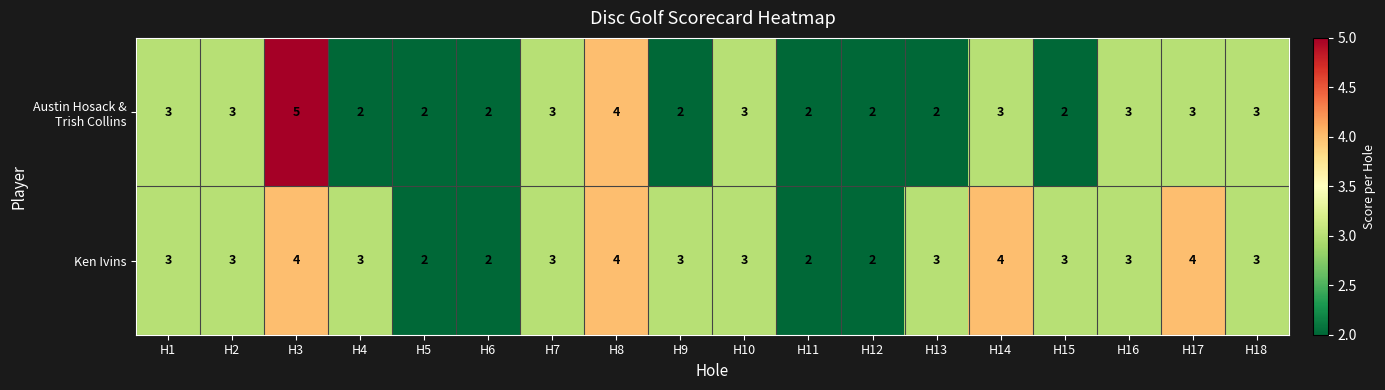

Is it true that Ken Ivins equals 3 at H7?

True